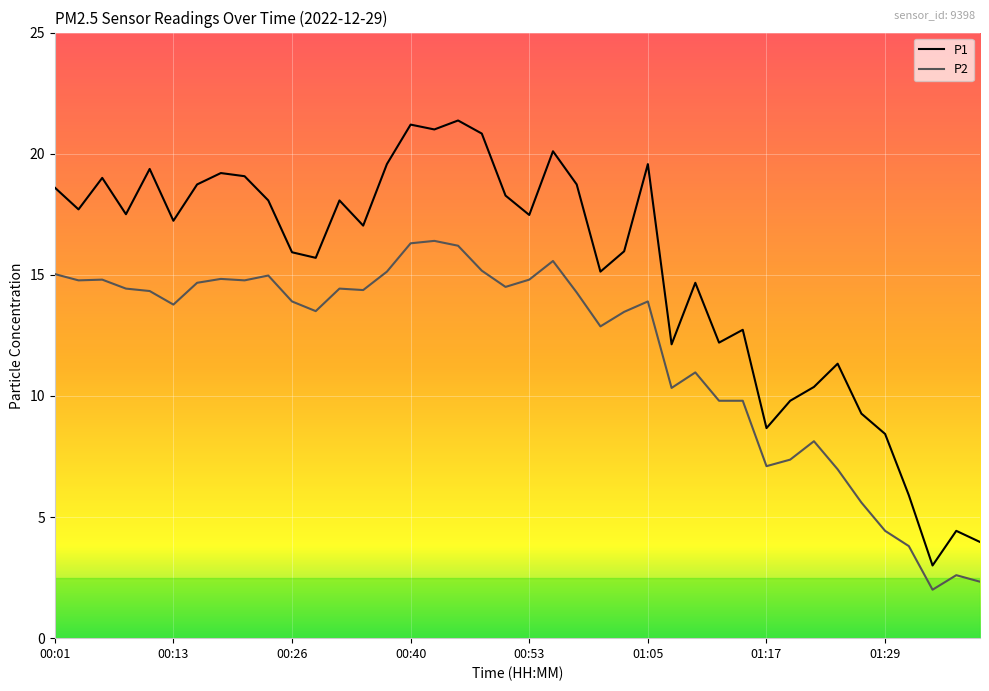

Which series has the widest spread of values?

P1